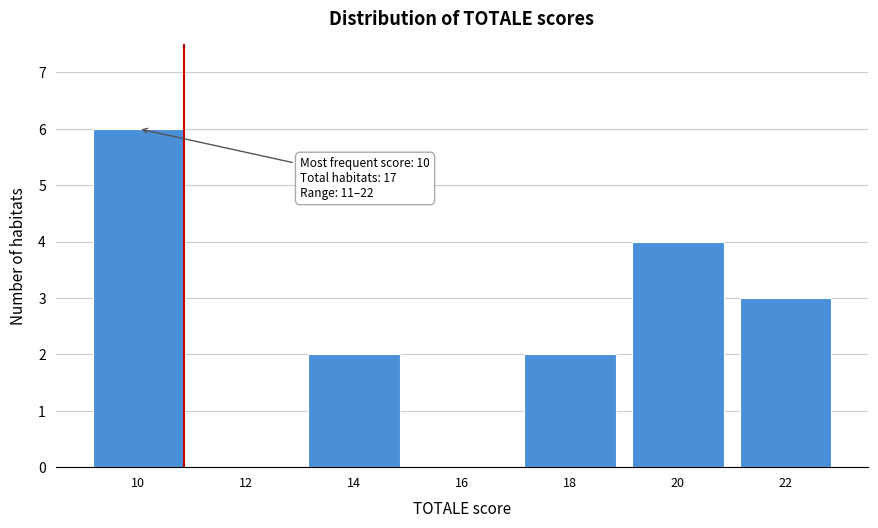

Reading left to right, what are all the values shown in this chart?

10=6	12=0	14=2	16=0	18=2	20=4	22=3